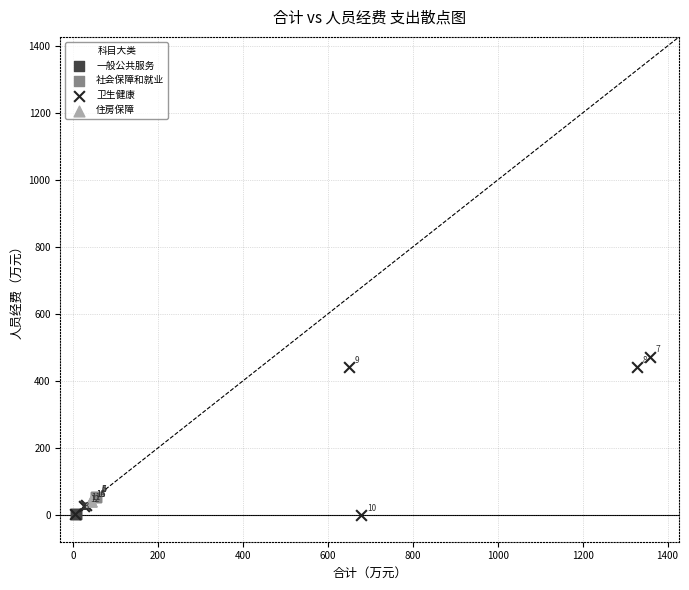

Which series reaches the maximum Y coordinate?

卫生健康